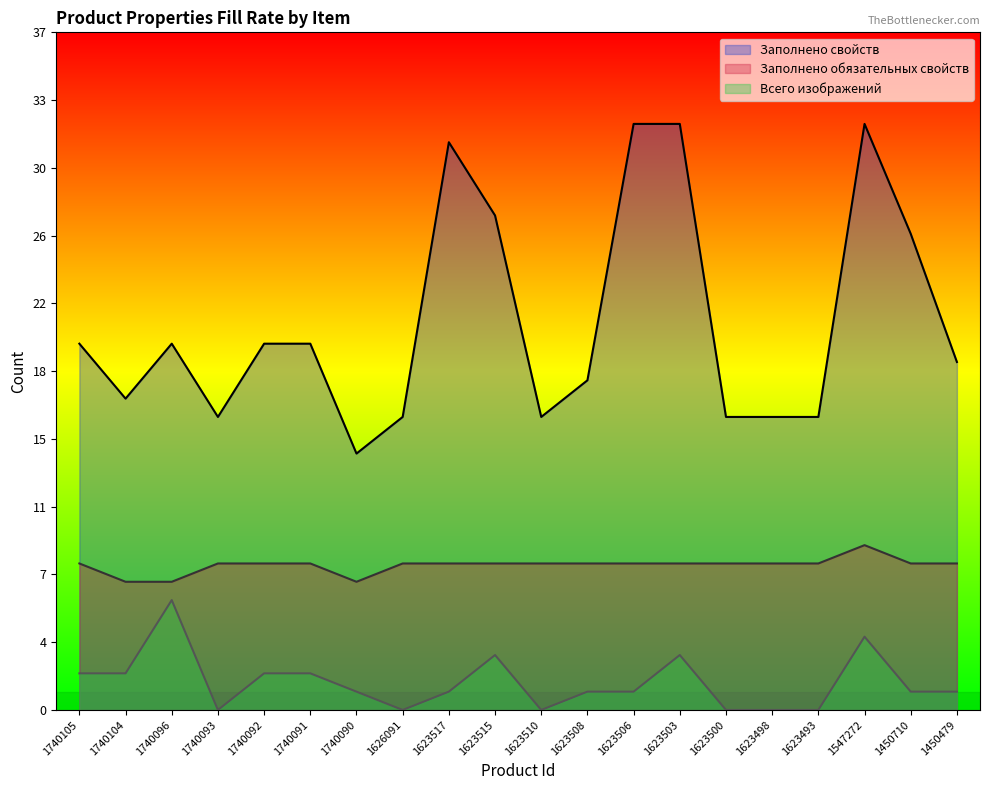

The value of Заполнено свойств at 1450479 is 19. True or false?

True